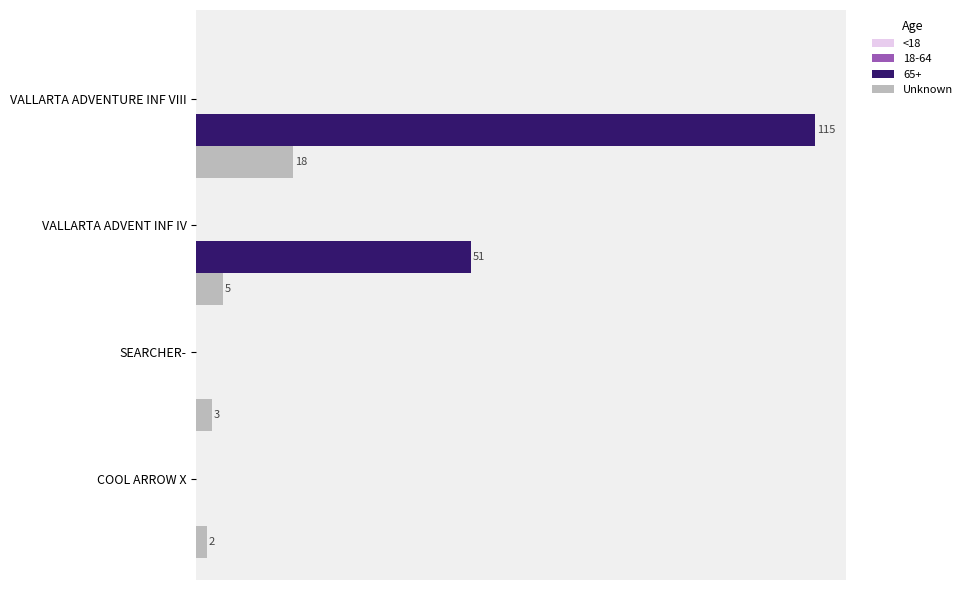

Which series has the largest total across all categories?

65+